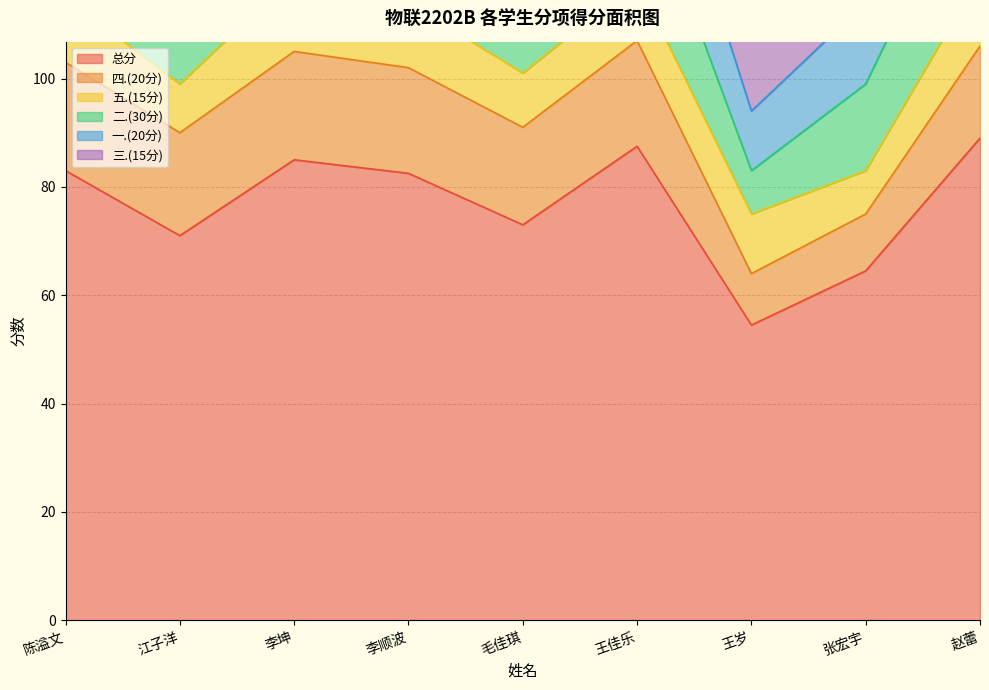

In 一.(20分), how many points are higher than both neighbors (excluding endpoints)?

1